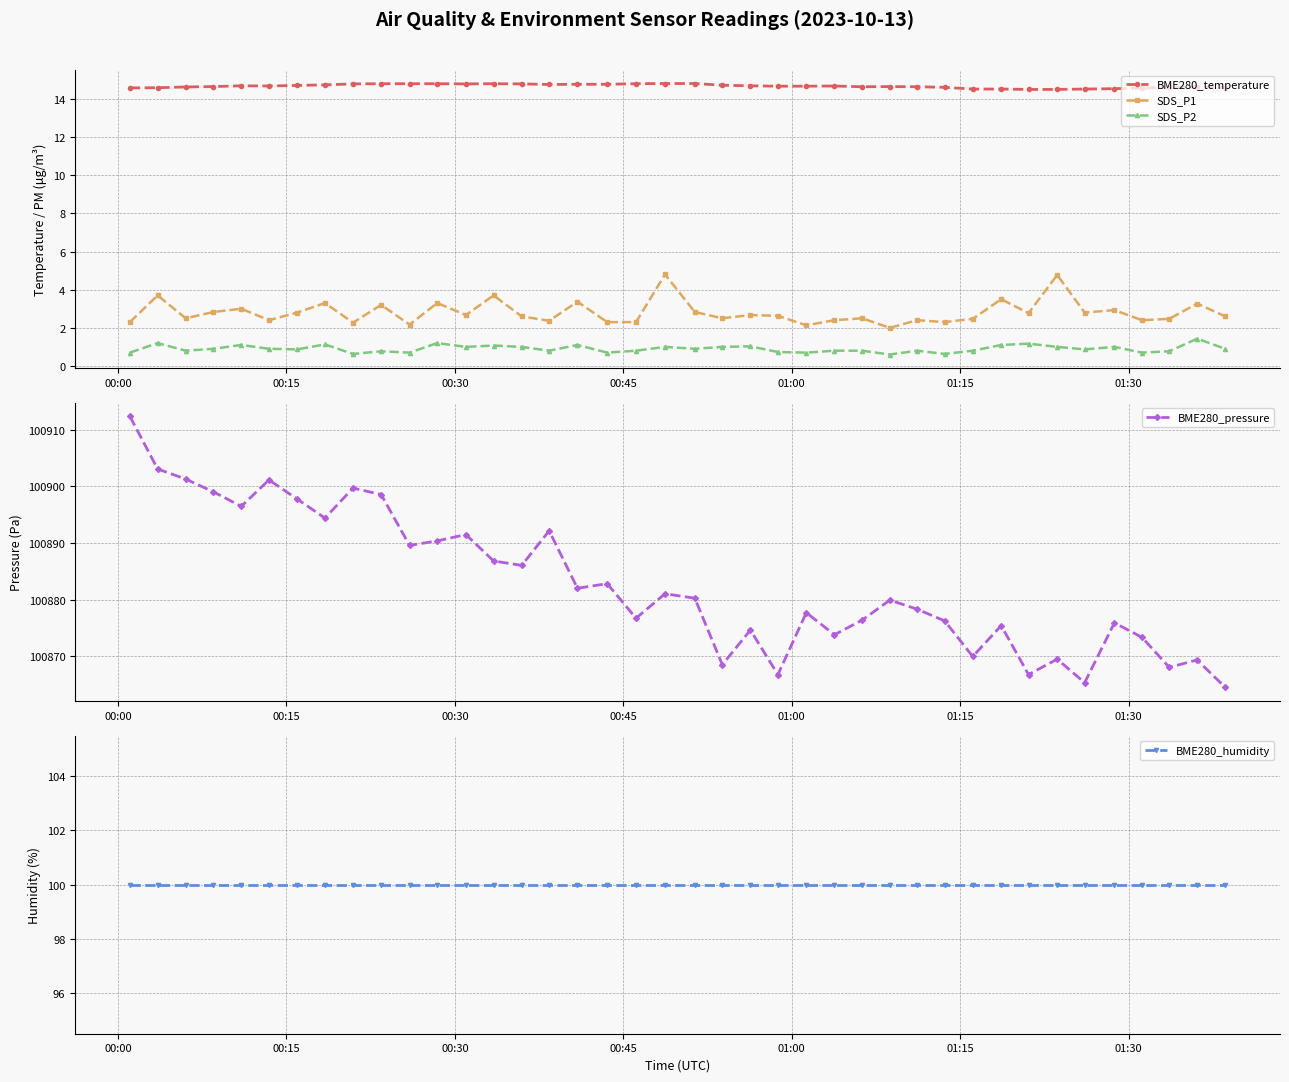

True or false: SDS_P2 and BME280_temperature cross at least once.

False